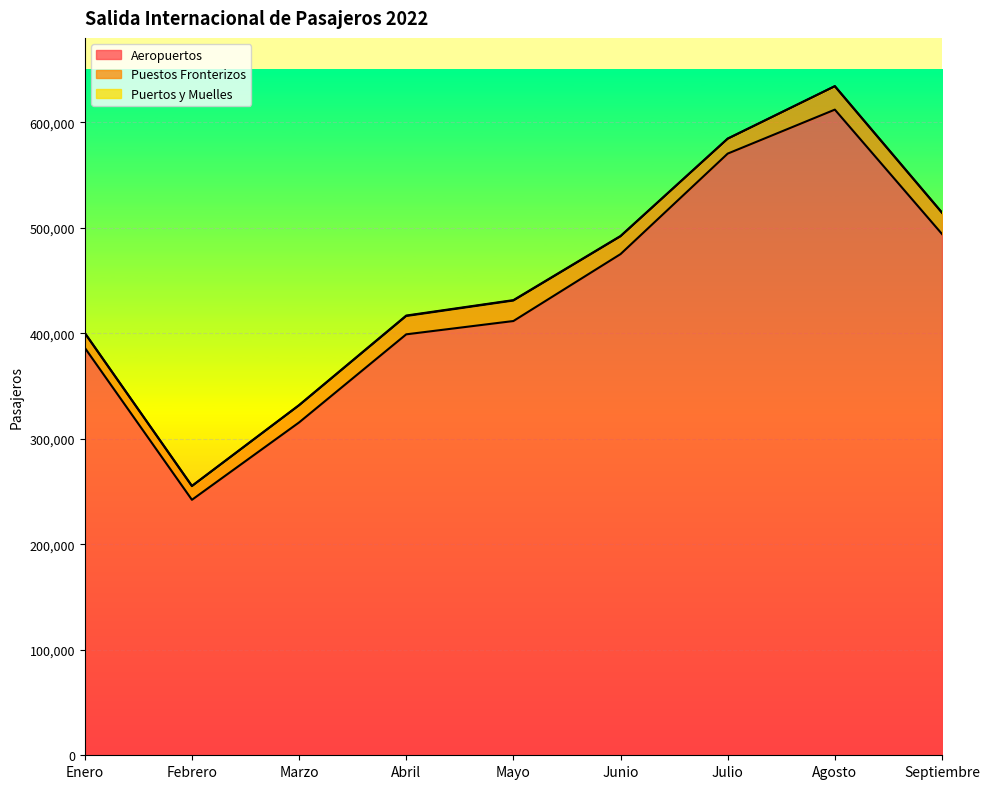

What is the sum of the Aeropuertos values at Septiembre and Febrero?

736263